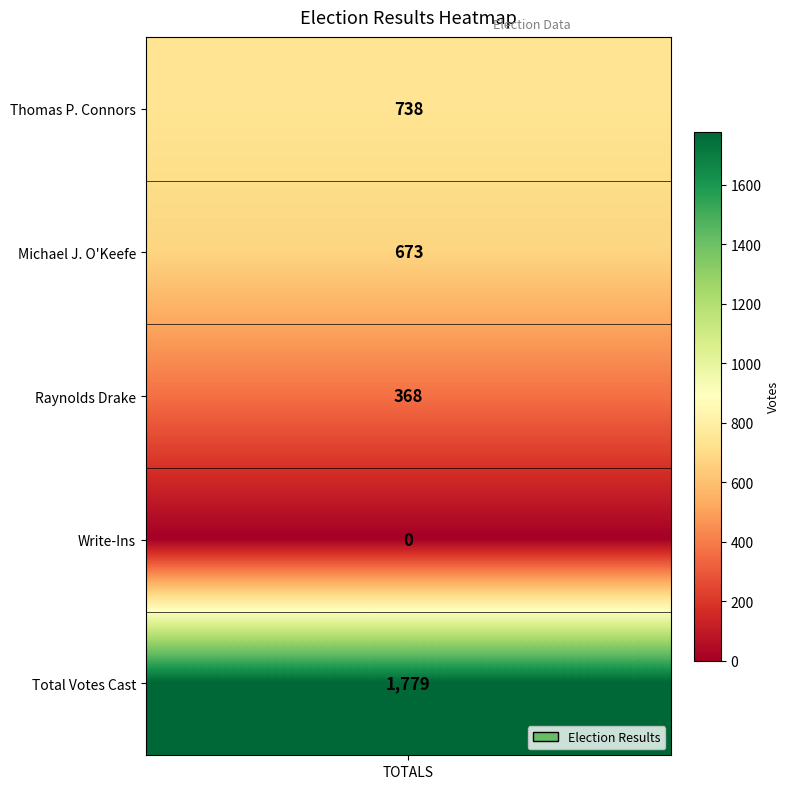

How many values are below 673?

2